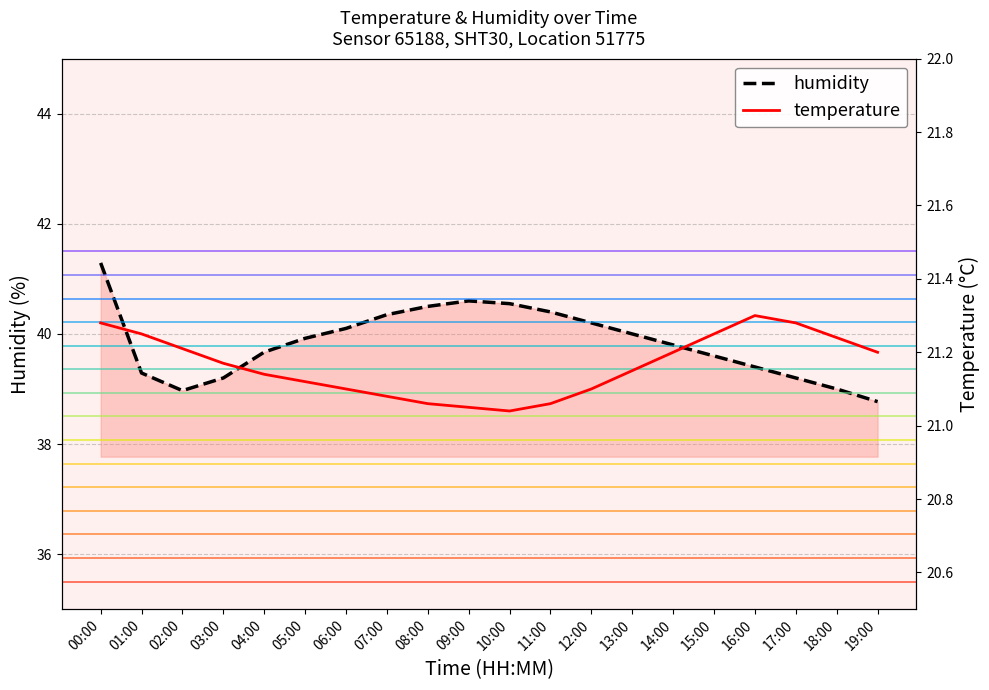

Reading left to right, transcribe all the data shown in this chart.

humidity: 00:00=41.3	01:00=39.3	02:00=39.0	03:00=39.2	04:00=39.7	05:00=39.9	06:00=40.1	07:00=40.4	08:00=40.5	09:00=40.6	10:00=40.5	11:00=40.4	12:00=40.2	13:00=40.0	14:00=39.8	15:00=39.6	16:00=39.4	17:00=39.2	18:00=39.0	19:00=38.8
temperature: 00:00=21.3	01:00=21.2	02:00=21.2	03:00=21.2	04:00=21.1	05:00=21.1	06:00=21.1	07:00=21.1	08:00=21.1	09:00=21.1	10:00=21.0	11:00=21.1	12:00=21.1	13:00=21.1	14:00=21.2	15:00=21.2	16:00=21.3	17:00=21.3	18:00=21.2	19:00=21.2